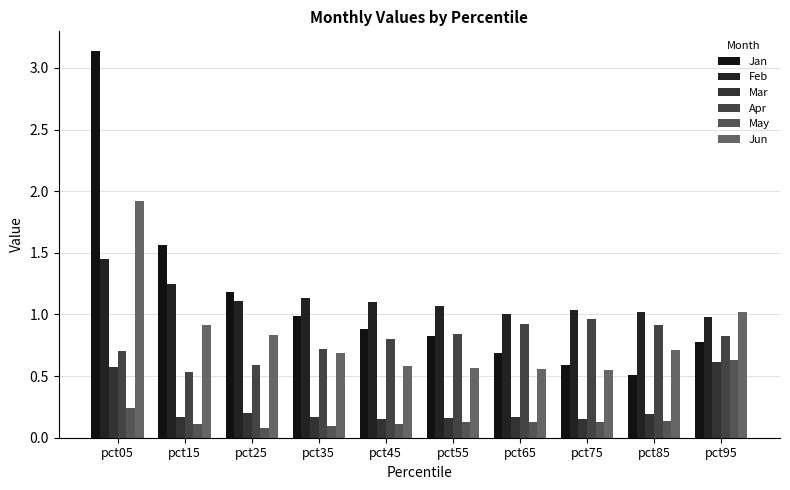

Reading left to right, what are all the values shown in this chart?

Jan: 3.1	1.6	1.2	1.0	0.9	0.8	0.7	0.6	0.5	0.8
Feb: 1.4	1.2	1.1	1.1	1.1	1.1	1.0	1.0	1.0	1.0
Mar: 0.6	0.2	0.2	0.2	0.1	0.2	0.2	0.2	0.2	0.6
Apr: 0.7	0.5	0.6	0.7	0.8	0.8	0.9	1.0	0.9	0.8
May: 0.2	0.1	0.1	0.1	0.1	0.1	0.1	0.1	0.1	0.6
Jun: 1.9	0.9	0.8	0.7	0.6	0.6	0.6	0.5	0.7	1.0